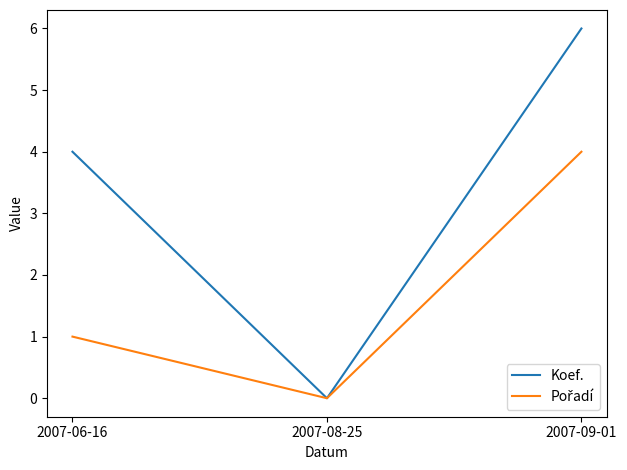

What is the maximum value for Koef.?

6